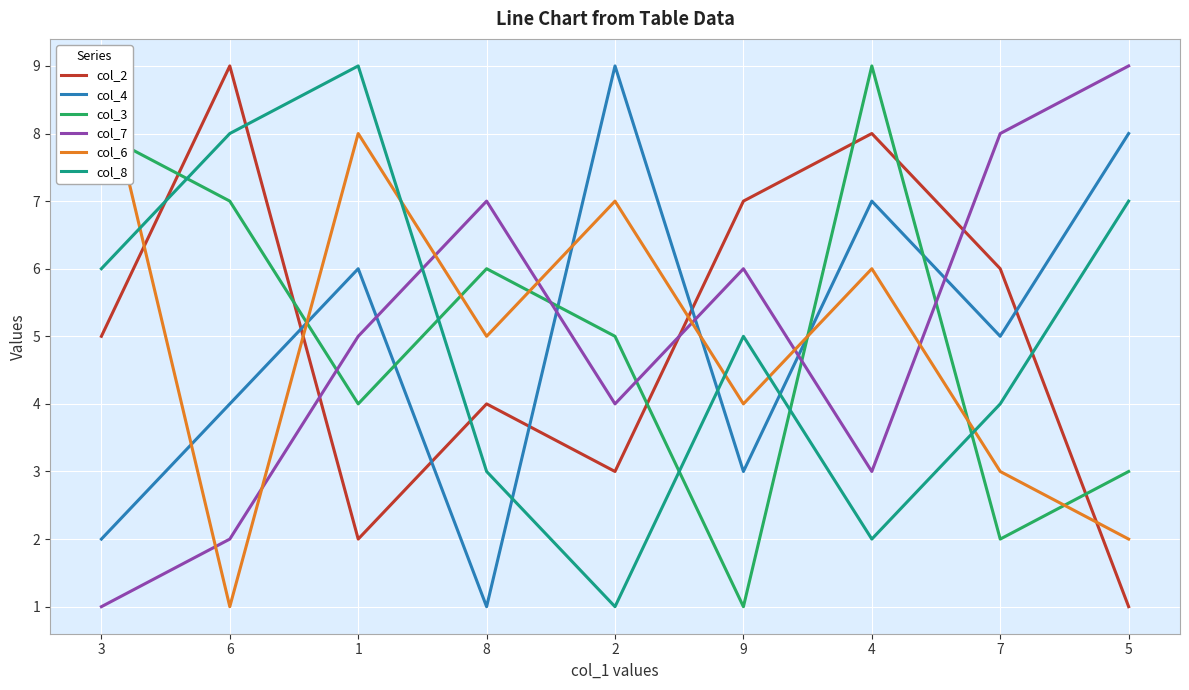

At which category does col_6 reach its first local valley?

6